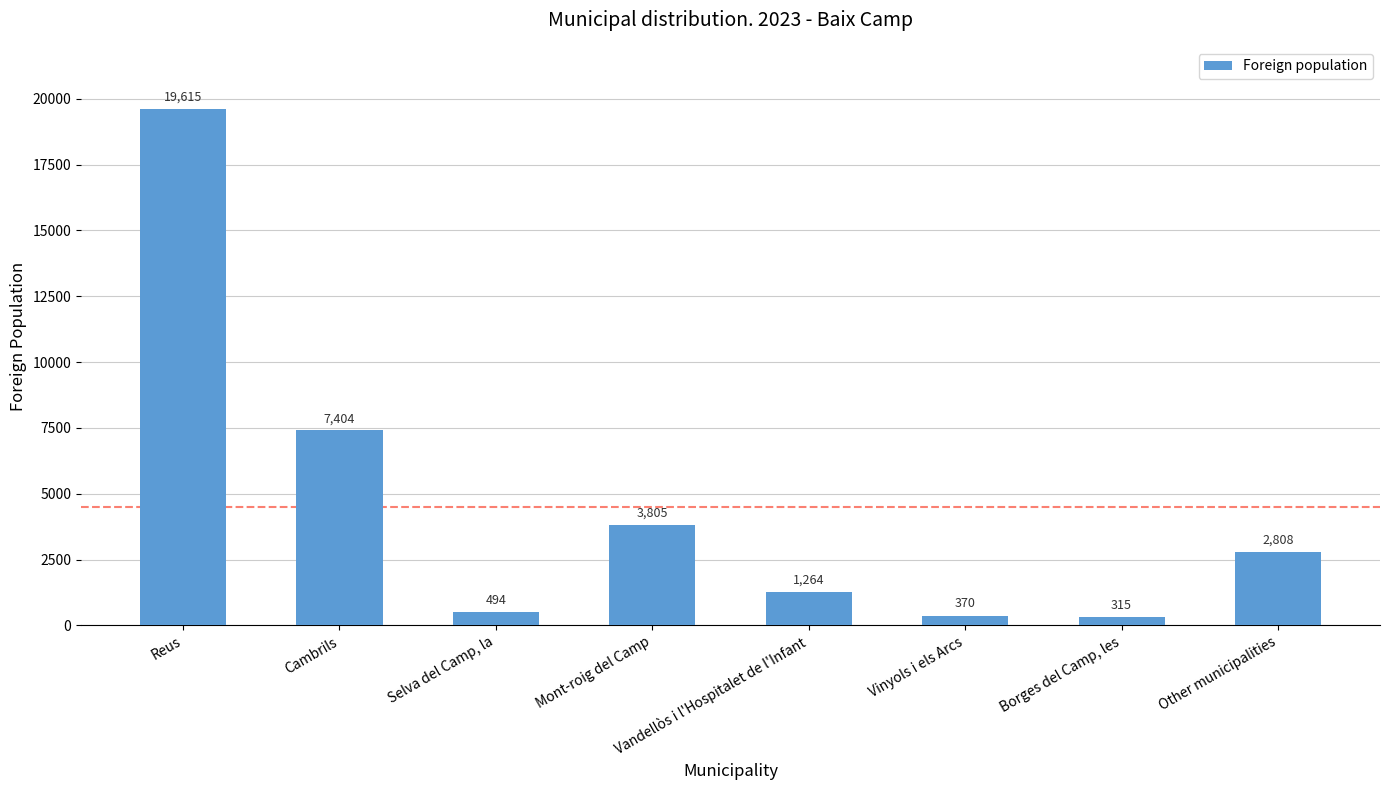

How many distinct data groups are displayed?

1